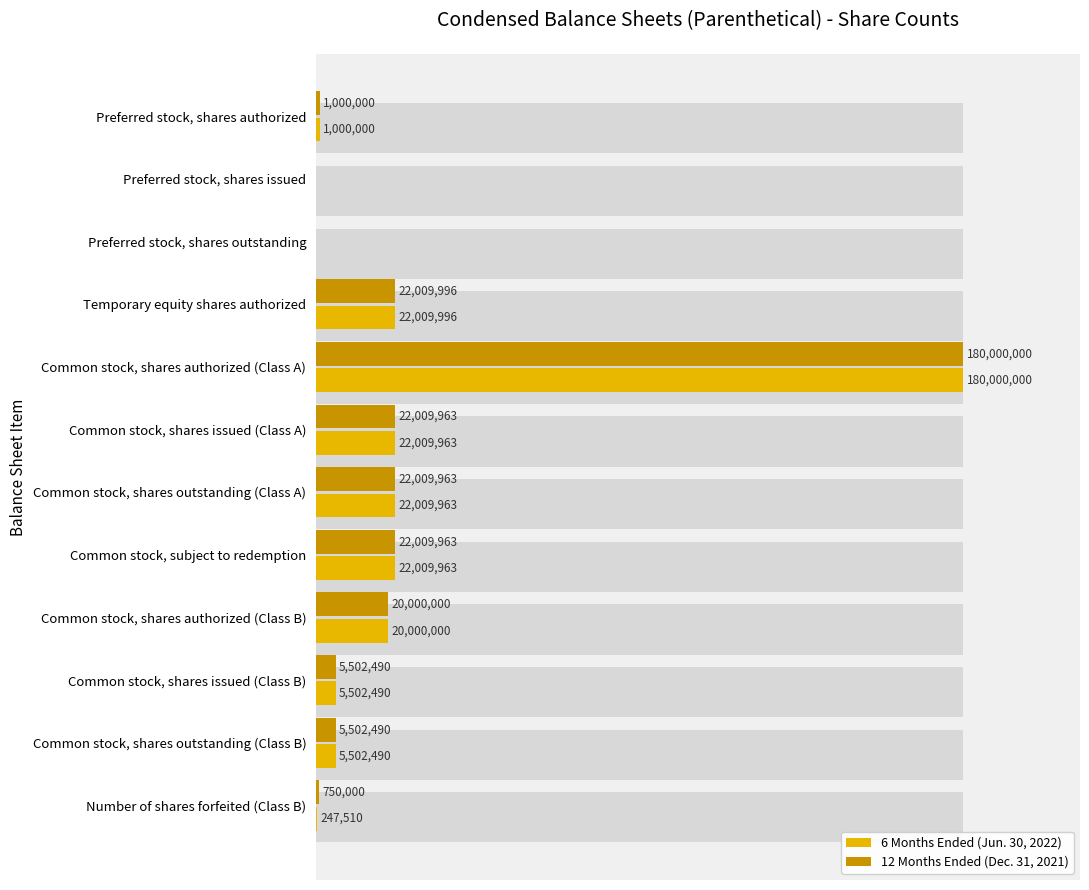

Count the number of data series in this chart.

2